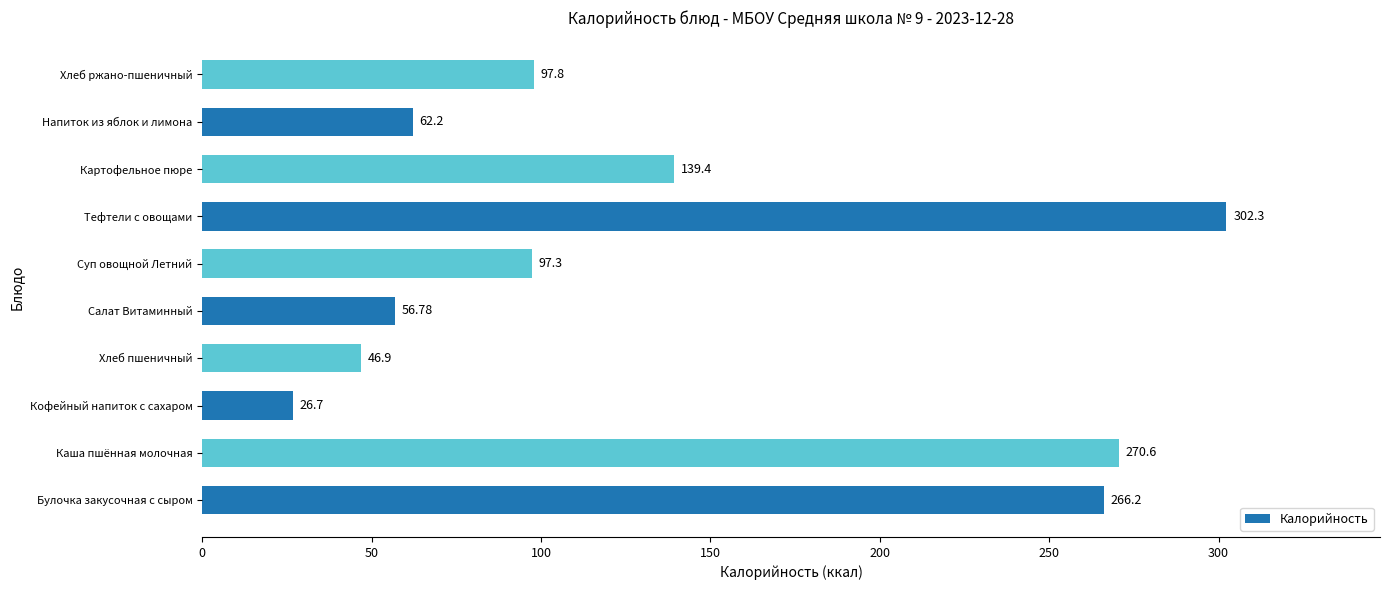

What is the change in value from Кофейный напиток с сахаром to Салат Витаминный?

+30.1